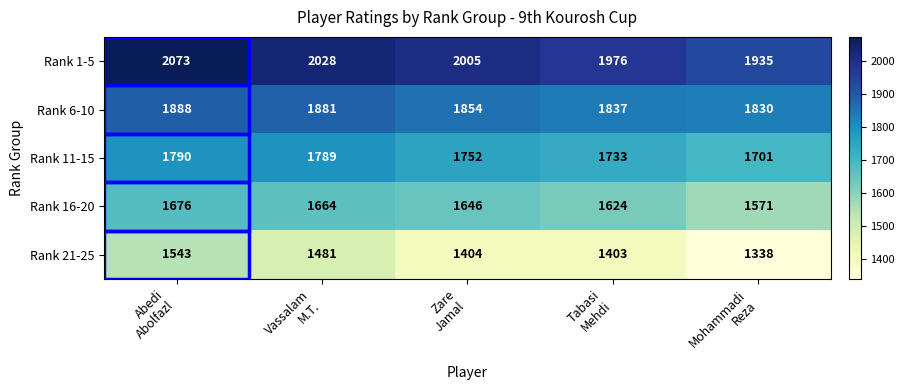

Count the Rank 16-20 values in the range 1624 to 1664.

3